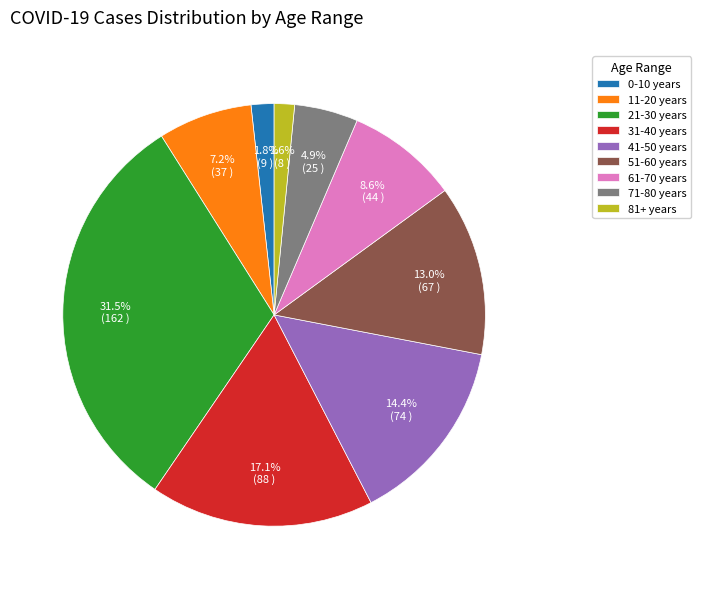

To the nearest percent, what is the difference between the 71-80 years and 31-40 years slice percentages?

12%